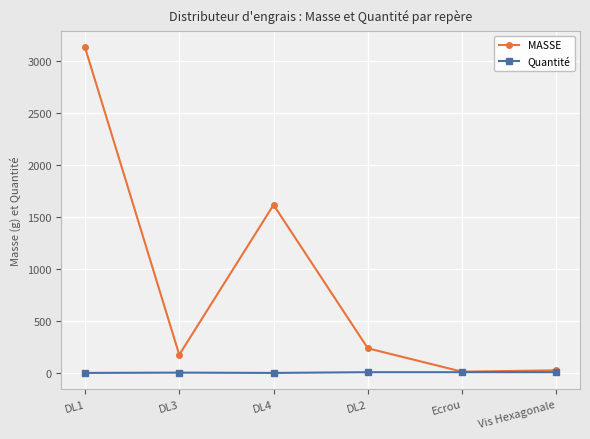

What is the average value of the MASSE series?

868.0